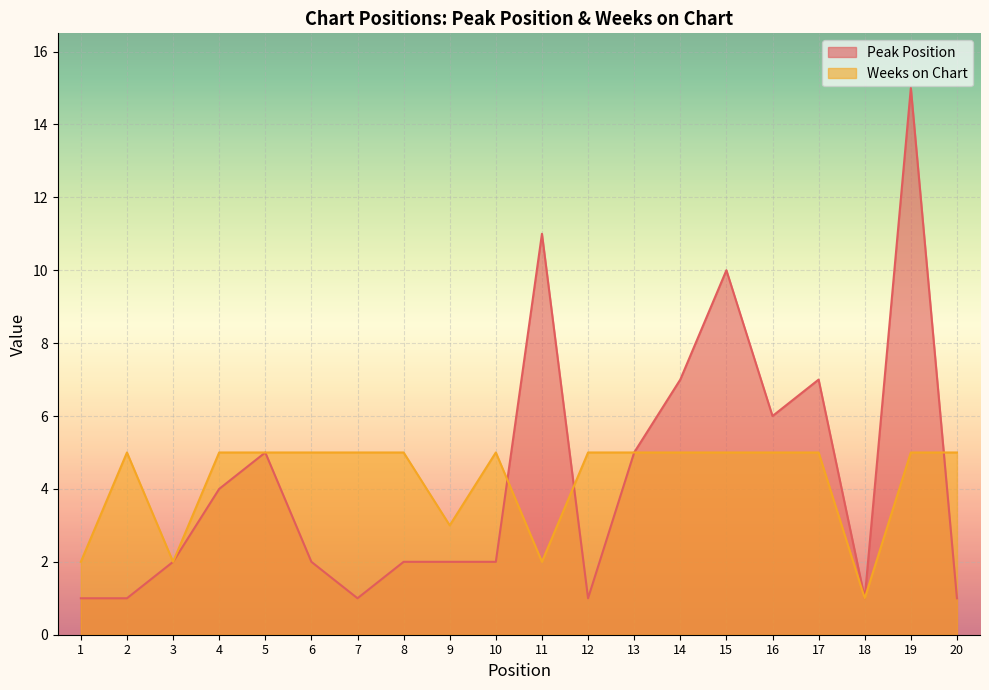

Where is Weeks on Chart nearest to the value 3?

9